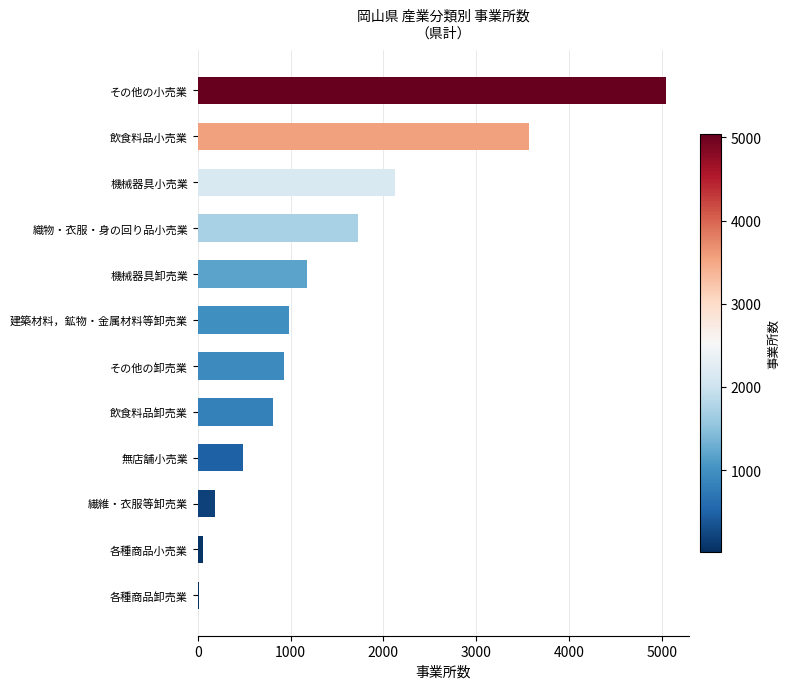

At which category does the chart reach its minimum across all series?

各種商品卸売業